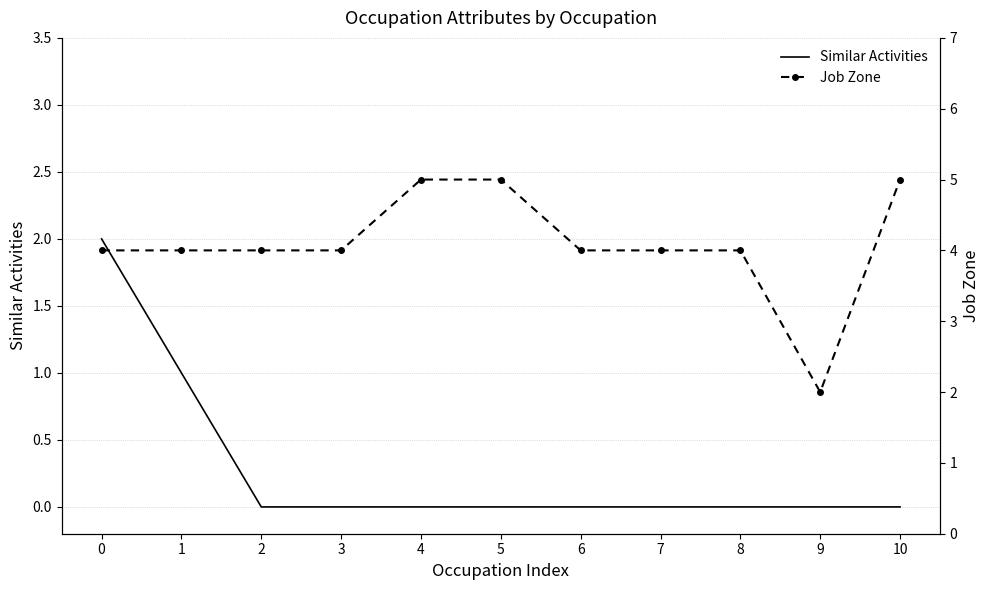

At 7, list the series in order from largest to smallest.

Job Zone, Similar Activities